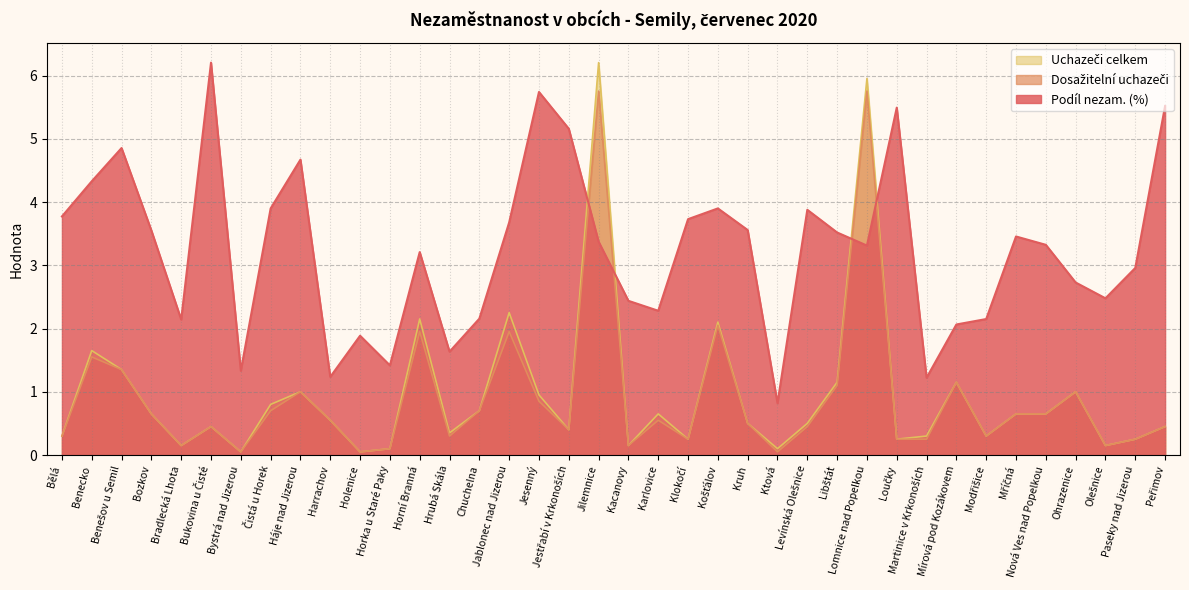

How many data points does each series have?

38